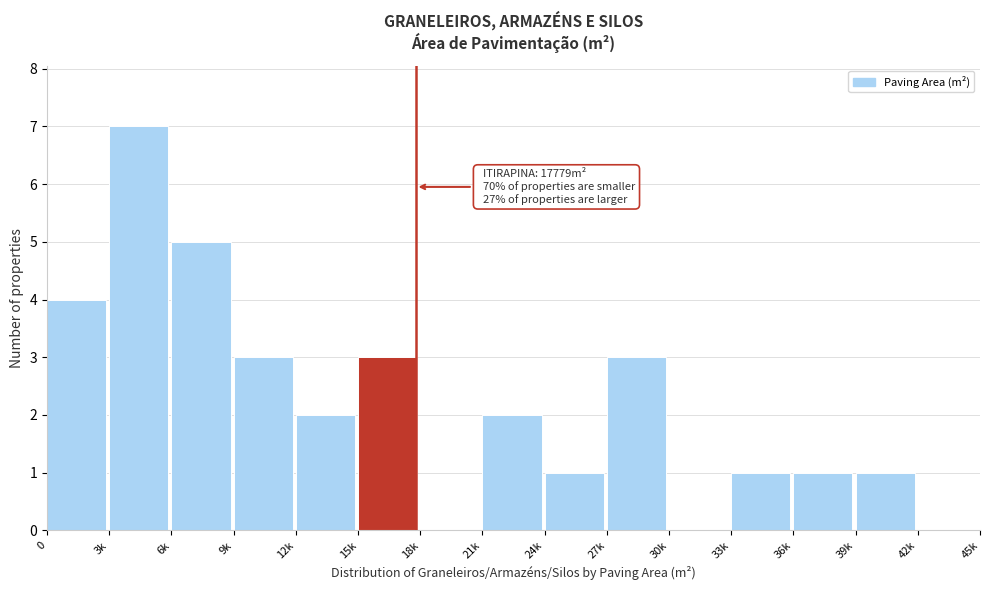

Reading left to right, extract all data points from this chart.

0=4	3k=7	6k=5	9k=3	12k=2	15k=3	18k=0	21k=2	24k=1	27k=3	30k=0	33k=1	36k=1	39k=1	42k=0